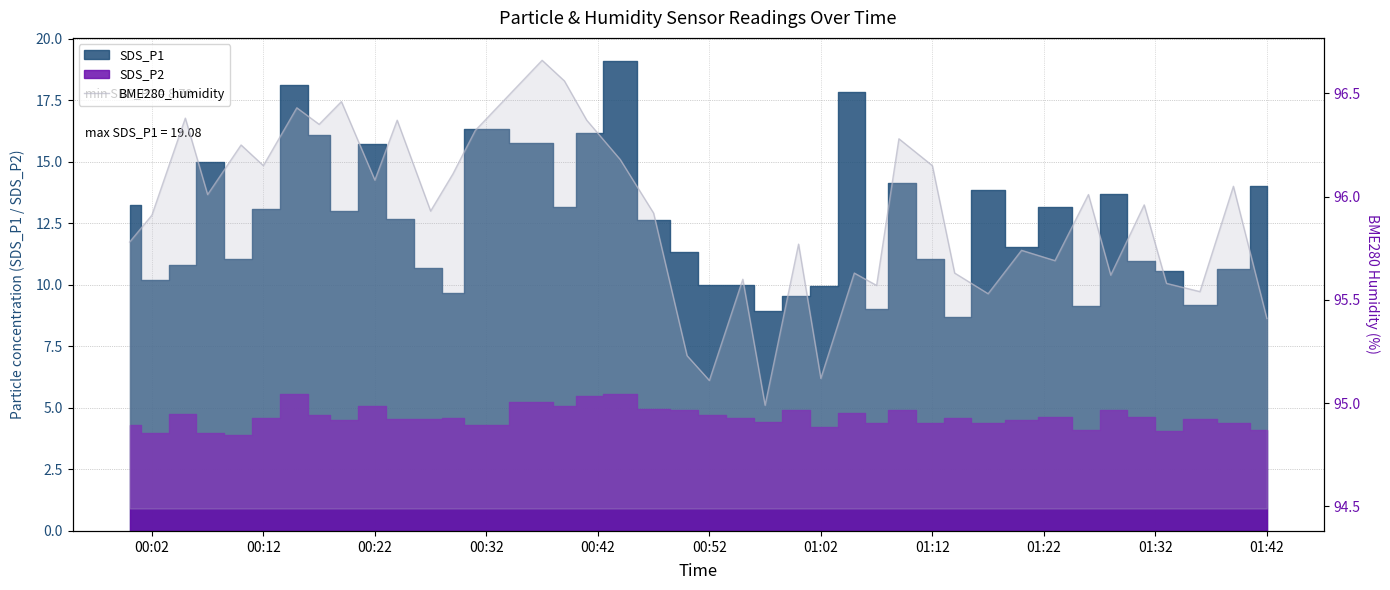

Does the chart have visible grid lines?

Yes